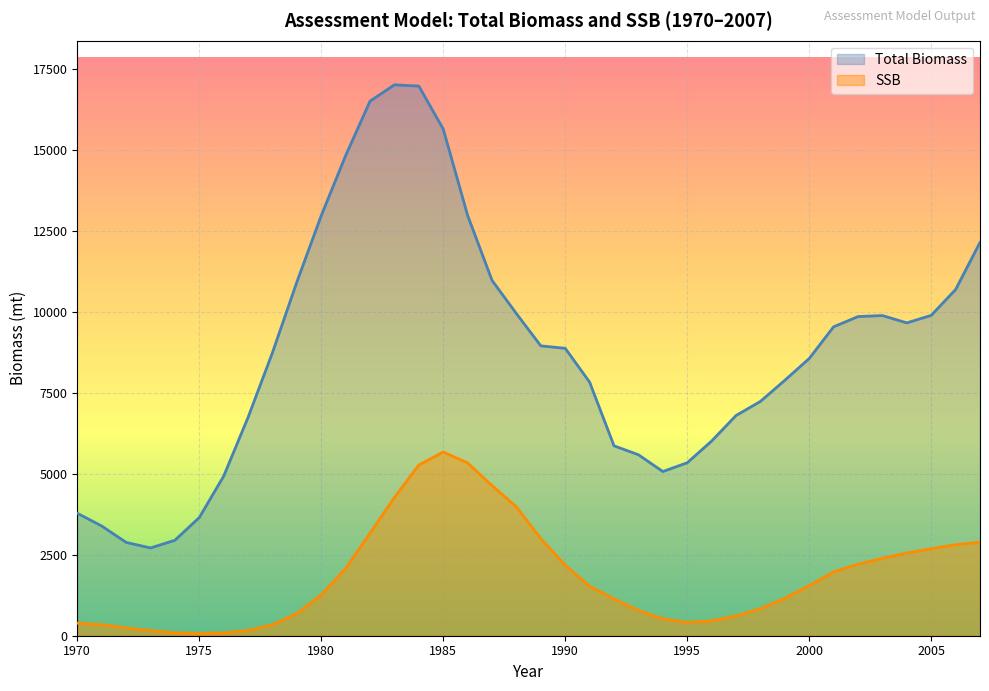

Which category has the lowest value across all series?

1975